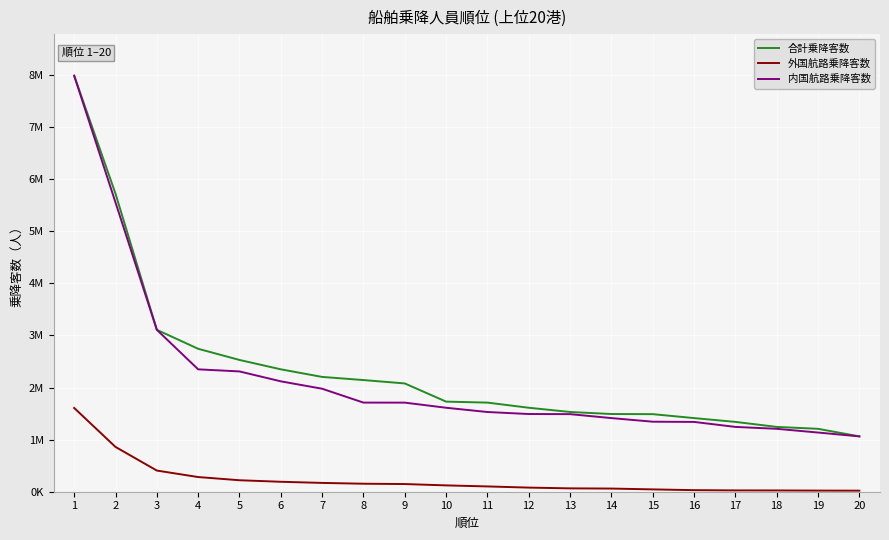

Does the chart have visible grid lines?

Yes